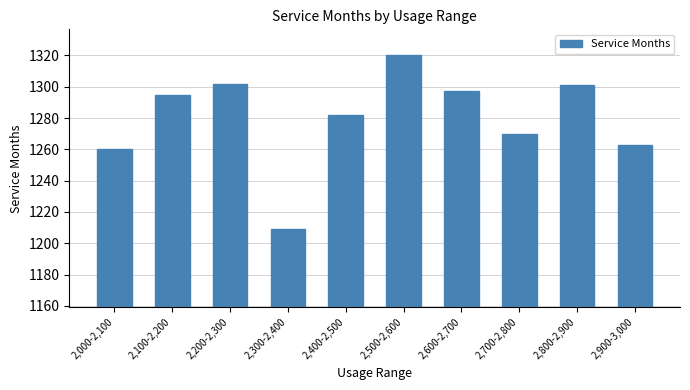

At which label is the value closest to 1264?

2,900-3,000